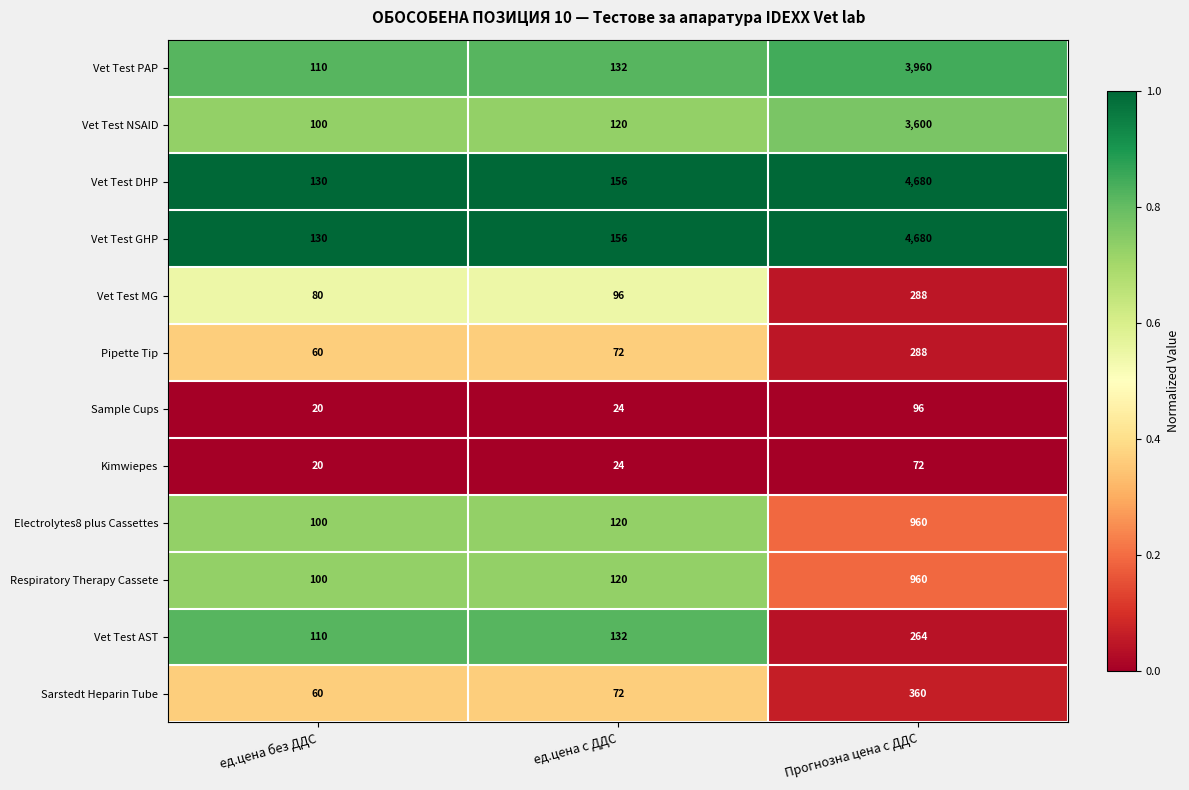

What is the difference between the highest and lowest values at ед.цена с ДДС?

132